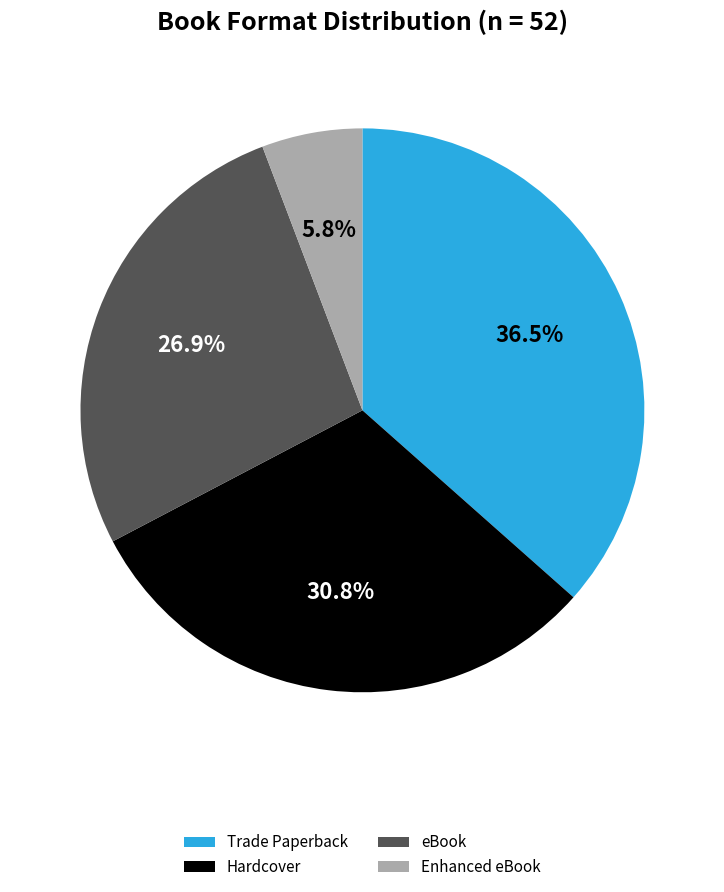

Rank the categories by value from lowest to highest.

Enhanced eBook, eBook, Hardcover, Trade Paperback